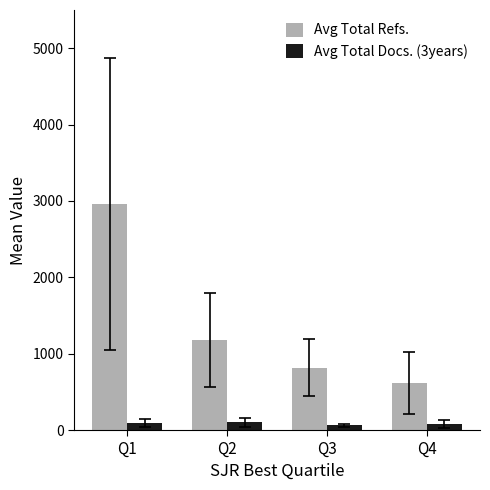

At which category is the sum across all series the highest?

Q1